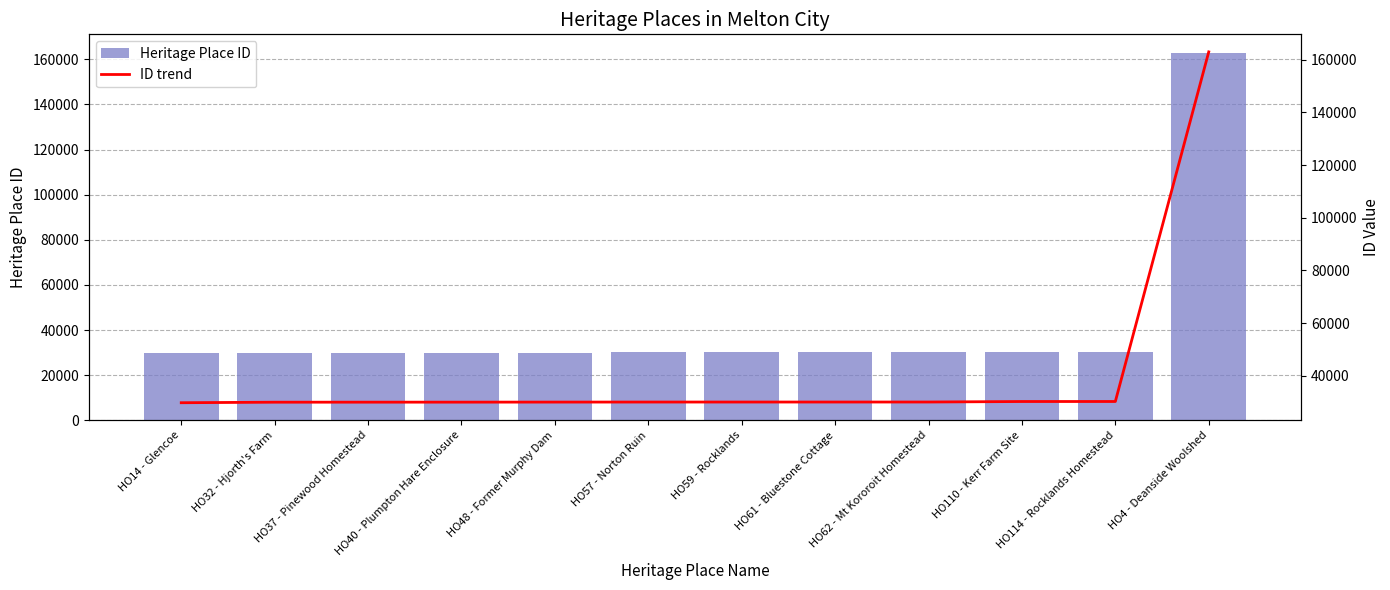

The ID trend series shows 42299 at HO57 - Norton Ruin. True or false?

False